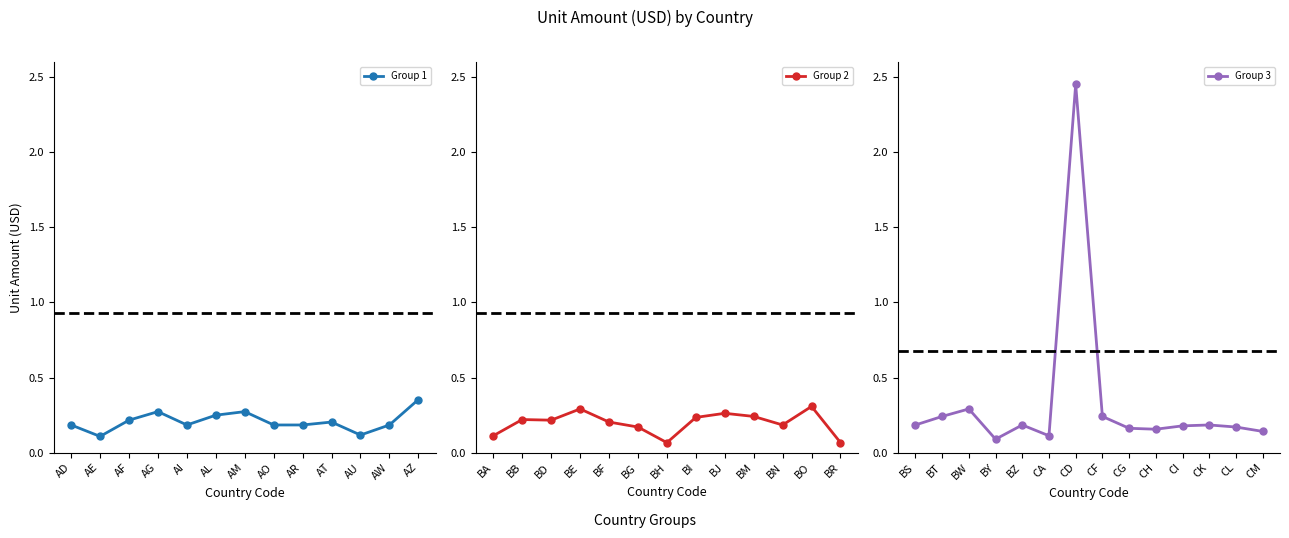

At which category does the data reach its first local peak?

AG